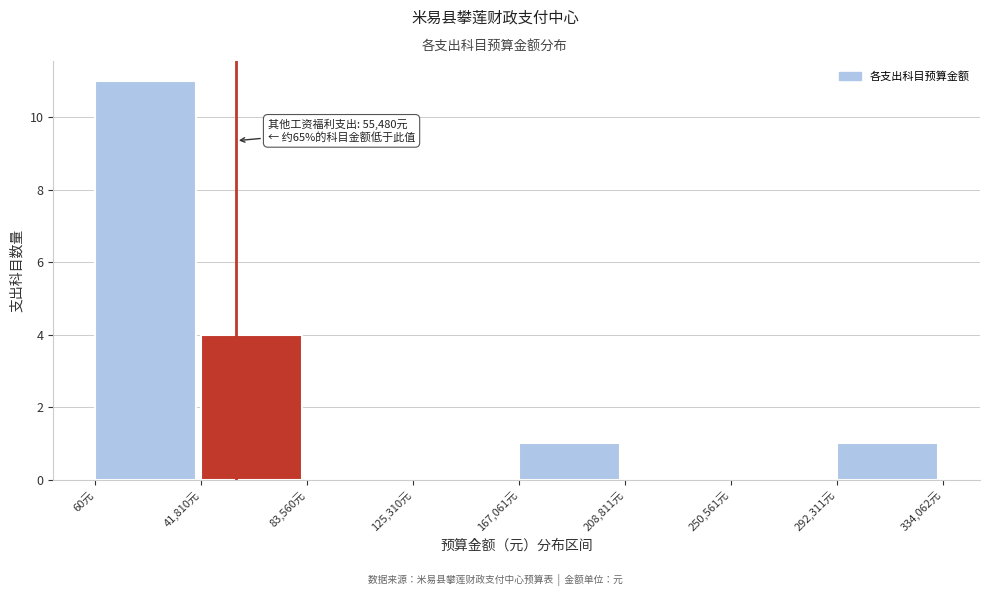

Which range on the x-axis has the tallest bar?

0 to 40000